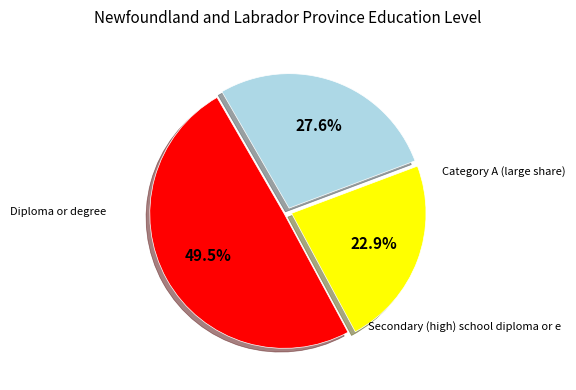

Does any single category account for the majority?

No